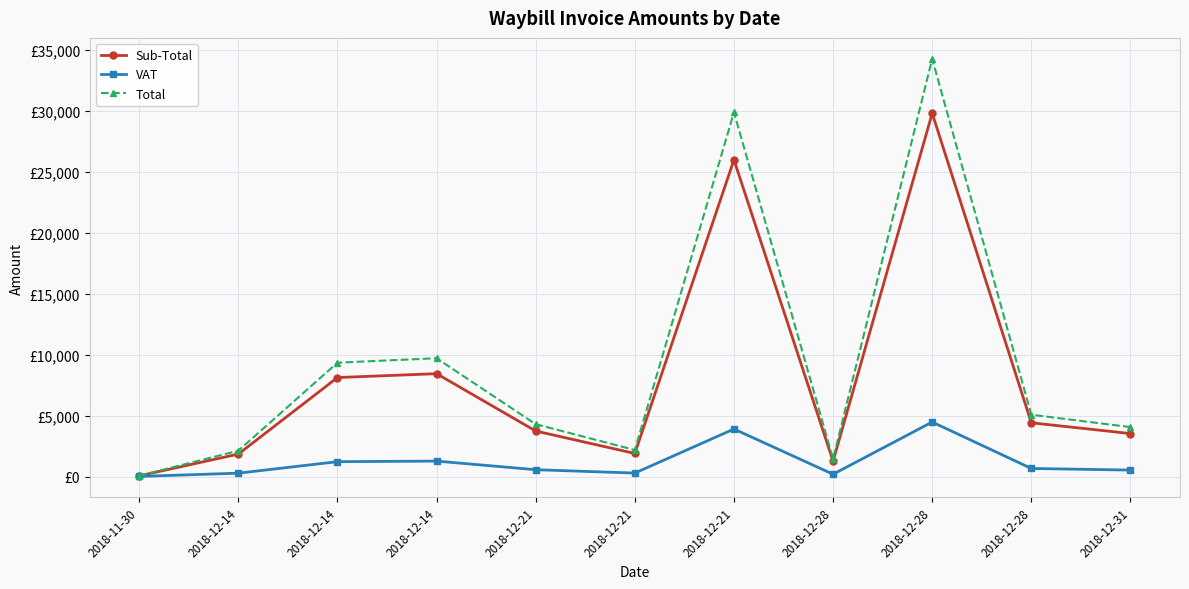

At which category does Total reach its first local peak?

2018-12-14